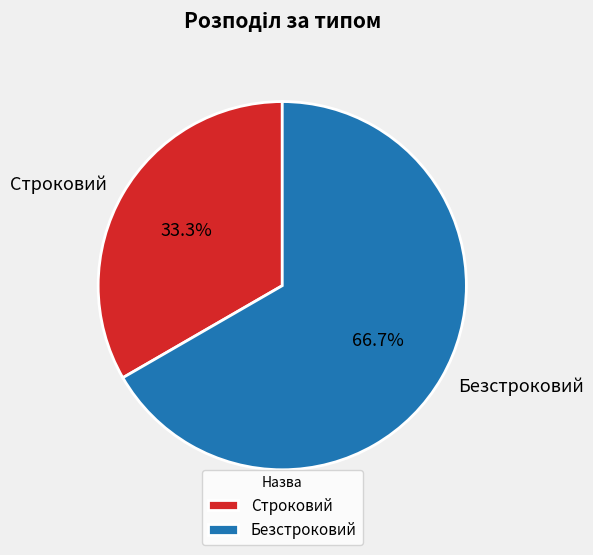

Is it true that Строковий is 46% of the pie?

False